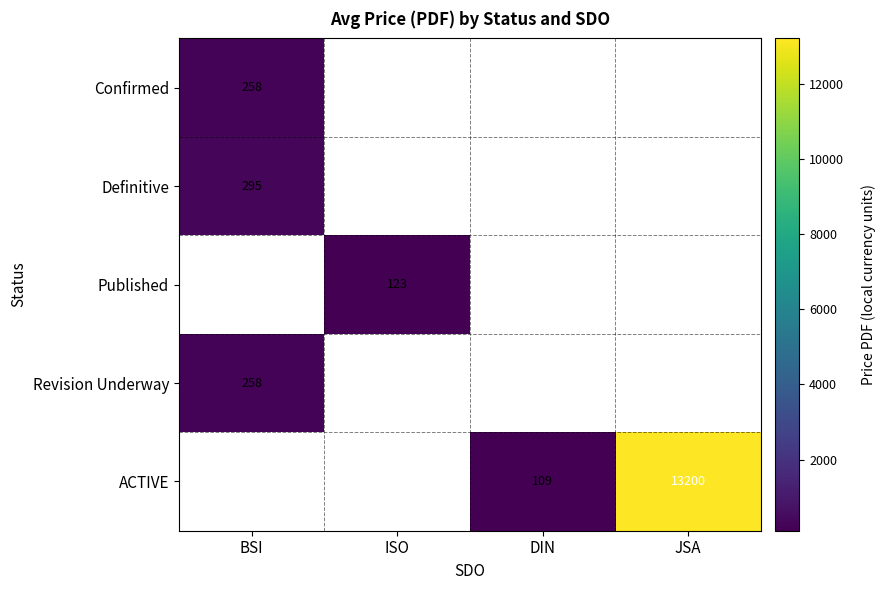

At how many categories does at least one series exceed 3447?

1